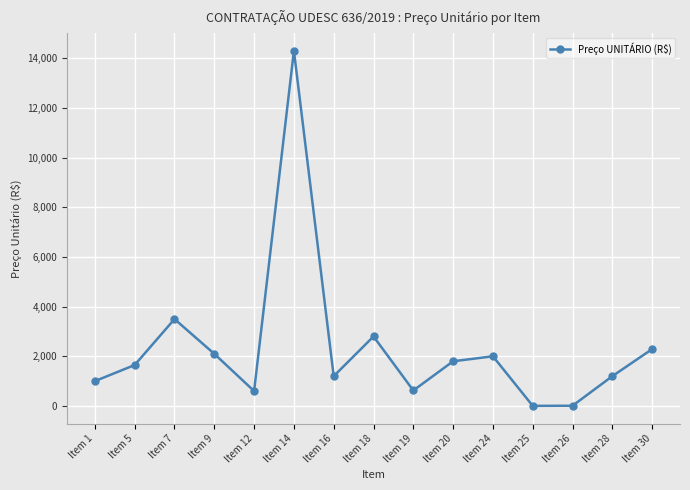

At which category does the chart reach its peak across all series?

Item 14